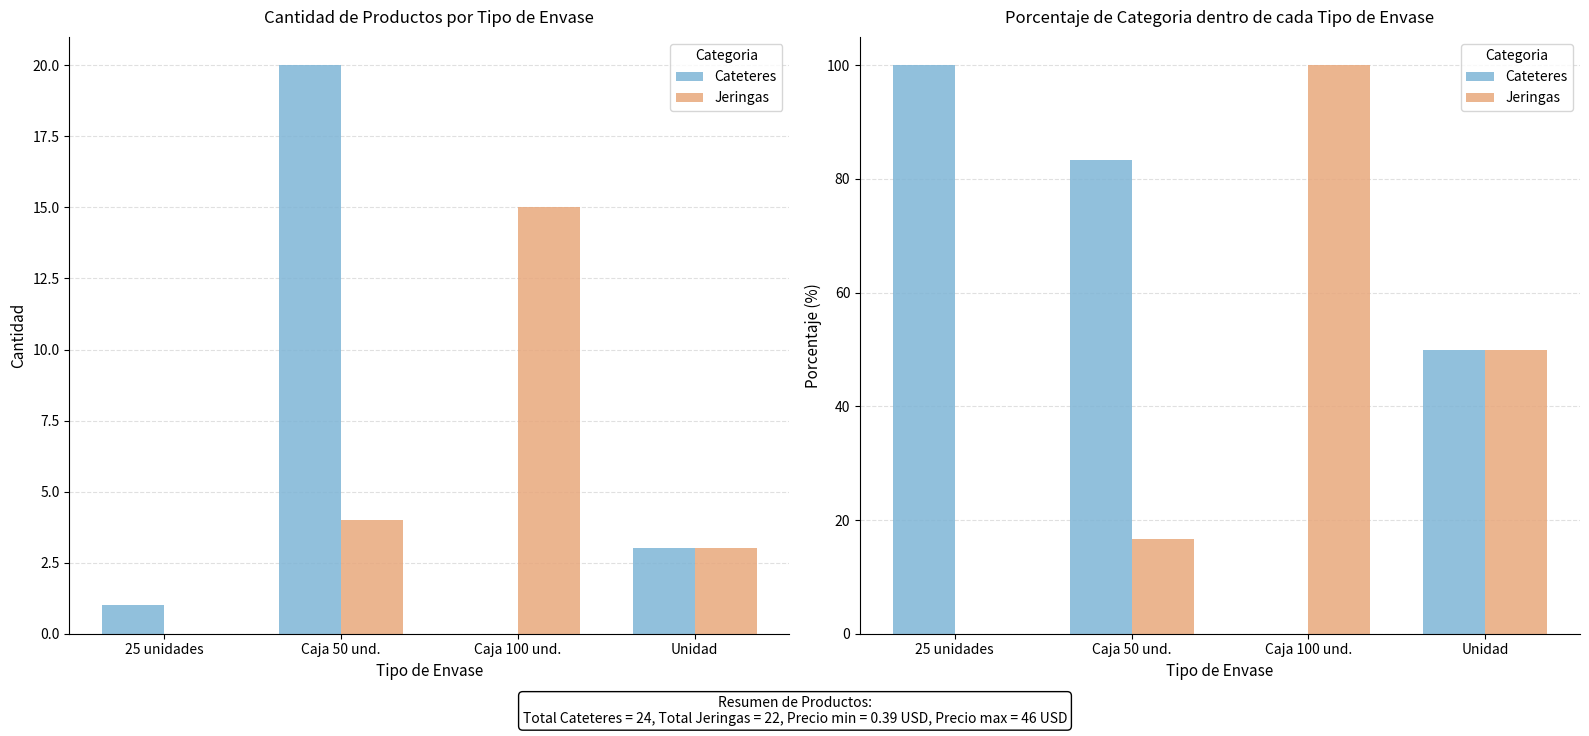

What position from the right is 25 unidades?

4